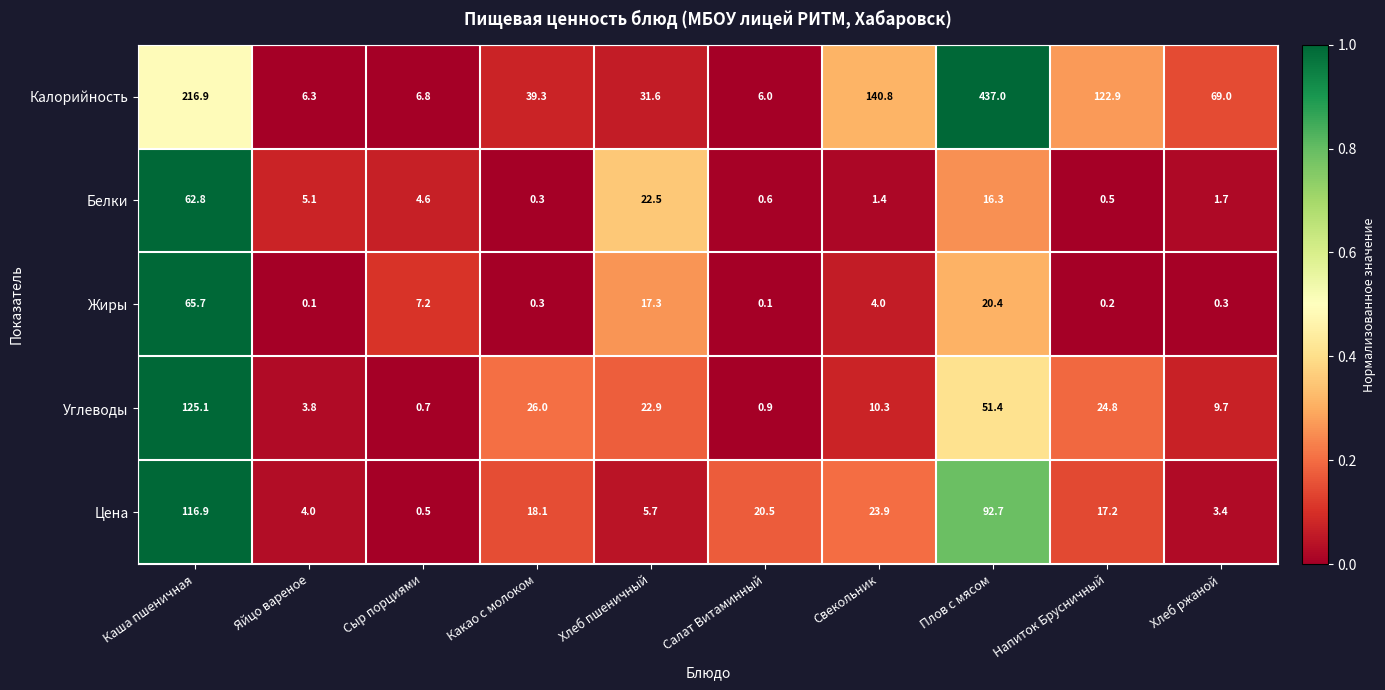

What is the difference between the Калорийность values at Свекольник and Хлеб пшеничный?

109.2